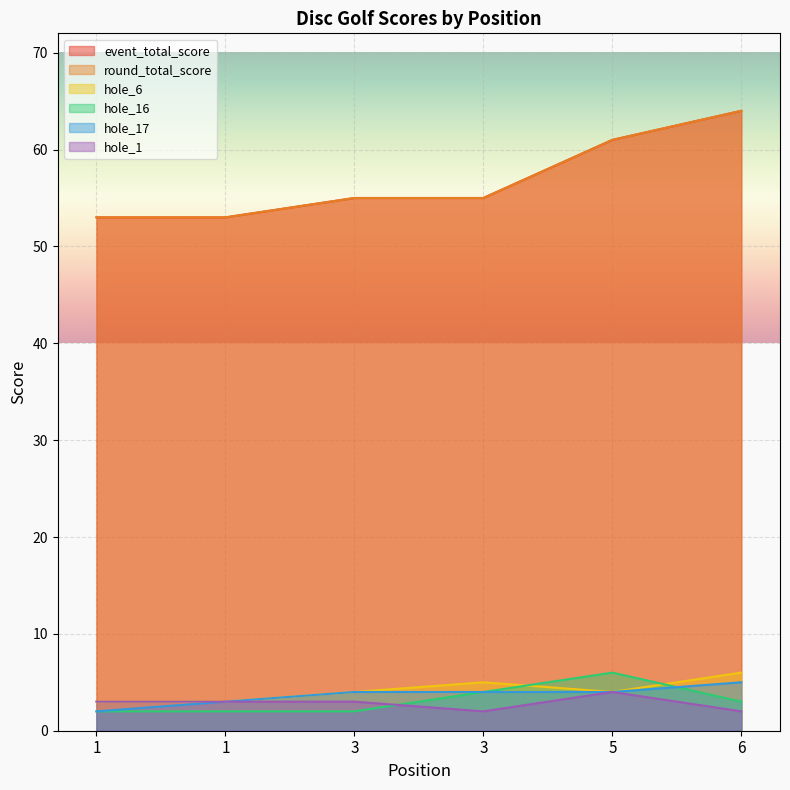

Is the value of hole_16 at 1 greater than the value of event_total_score at 1?

No